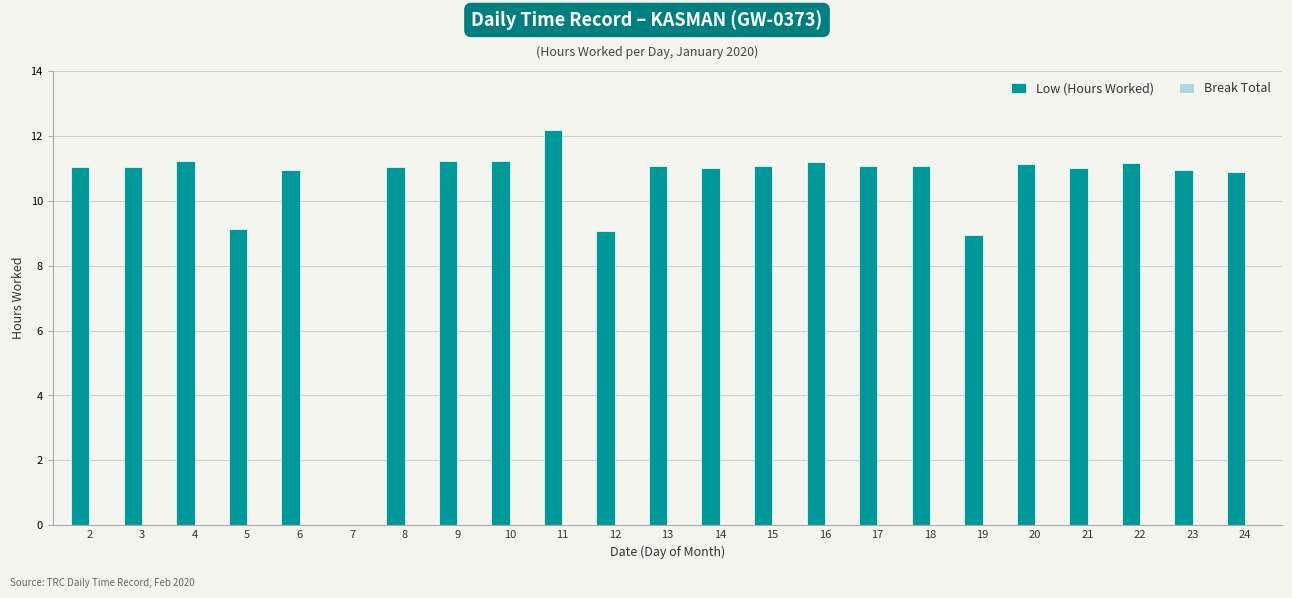

Approximately how many times larger is the value at 2 compared to 18?

1.0